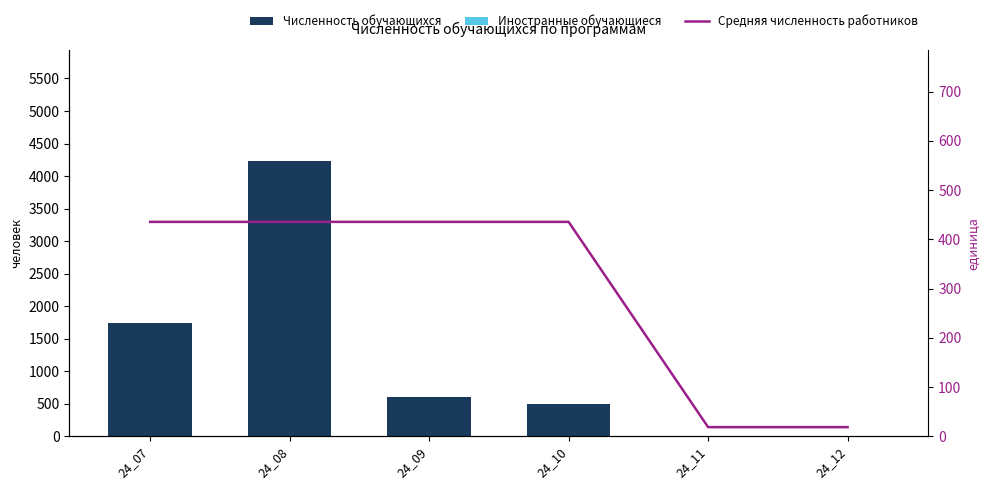

Reading right to left, extract all data points from this chart.

Численность обучающихся: 24_12=0.0	24_11=0.0	24_10=490.0	24_09=597.0	24_08=4238.0	24_07=1737.0
Иностранные обучающиеся: 24_12=0.0	24_11=0.0	24_10=0.0	24_09=0.0	24_08=0.0	24_07=0.0
Средняя численность работников: 24_12=18.7	24_11=18.7	24_10=435.5	24_09=435.5	24_08=435.5	24_07=435.5